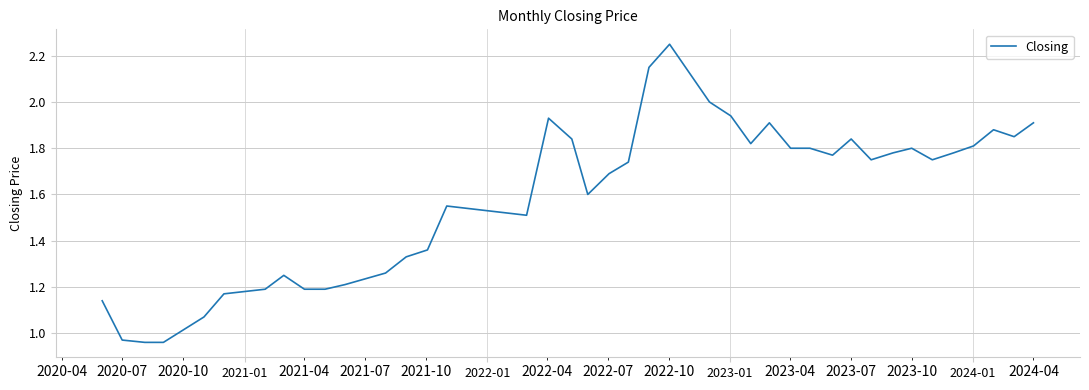

What is the maximum value shown in the chart?

2.2